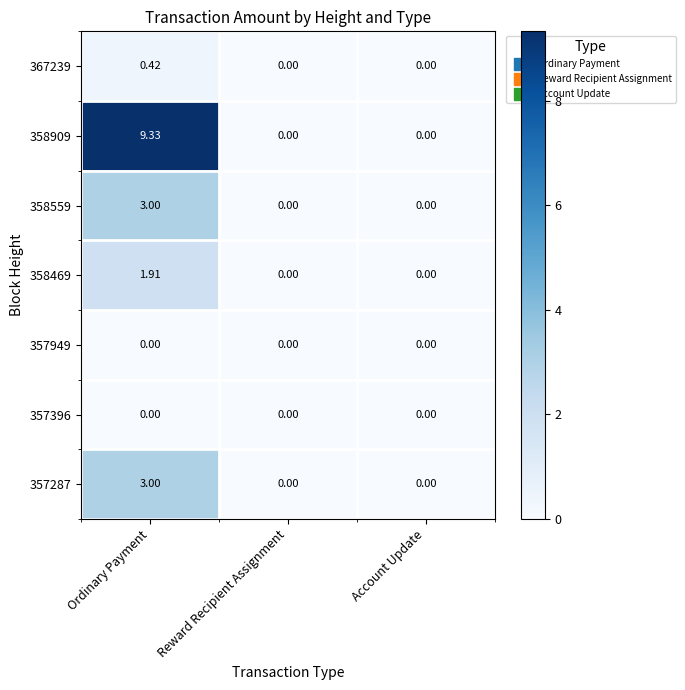

How many data points does each series have?

3